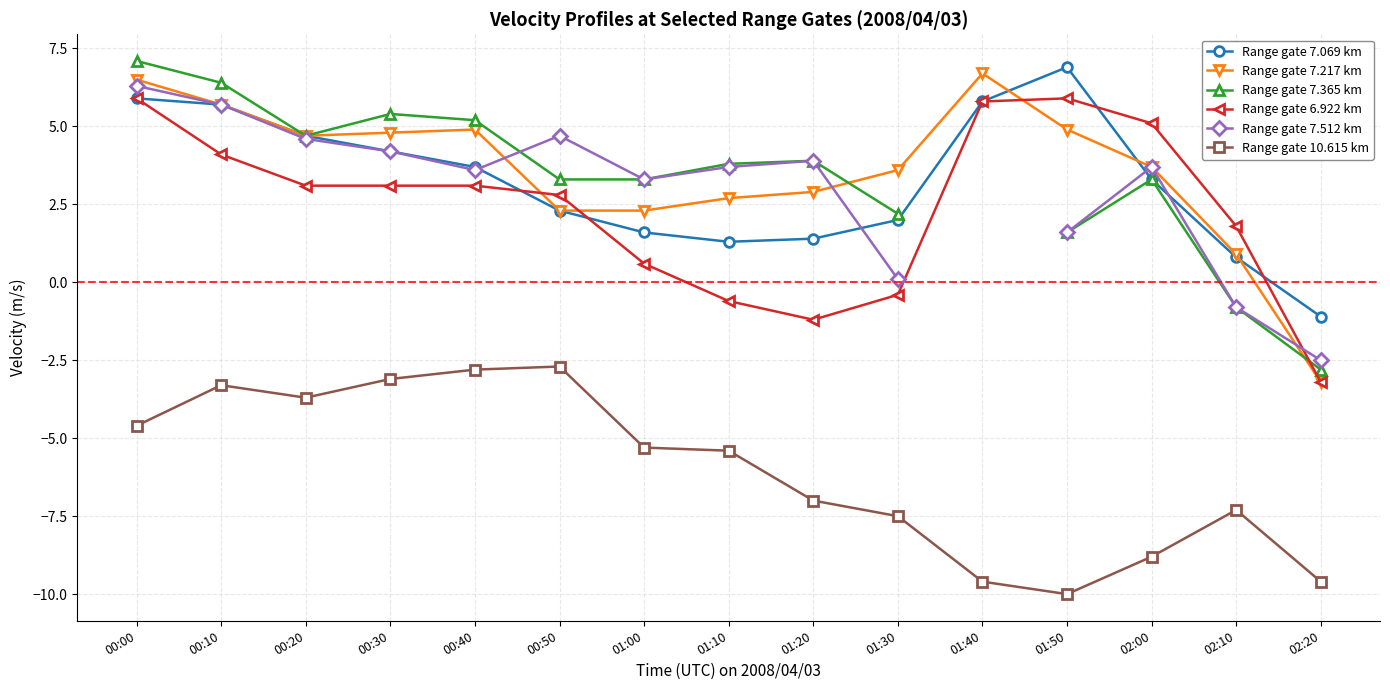

What is the minimum value for Range gate 7.217 km?

-3.2